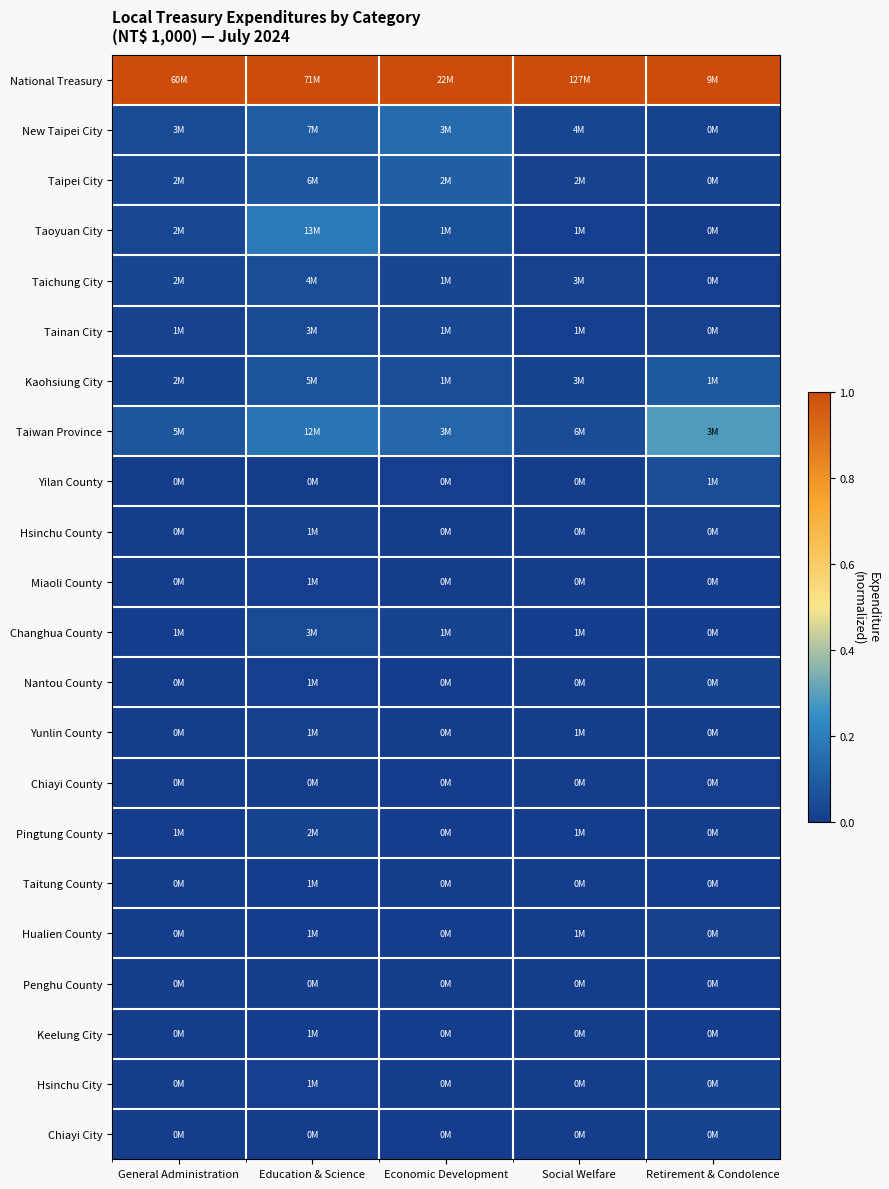

Which series has the largest total across all categories?

National Treasury